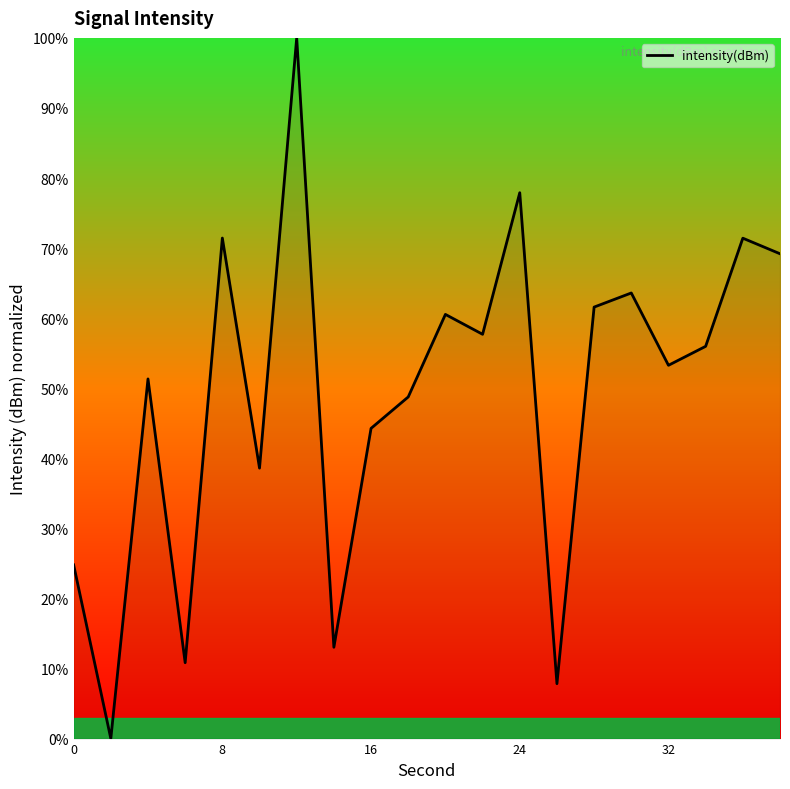

What is the average value?

49.1